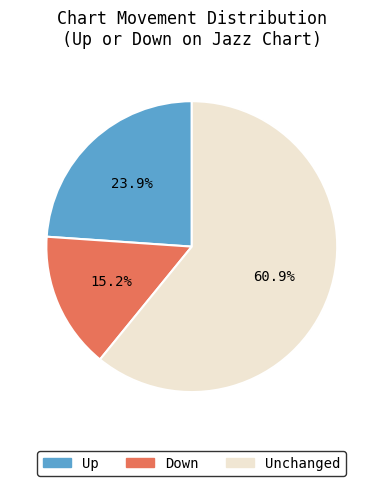

Is there any slice that represents more than half of the pie?

Yes